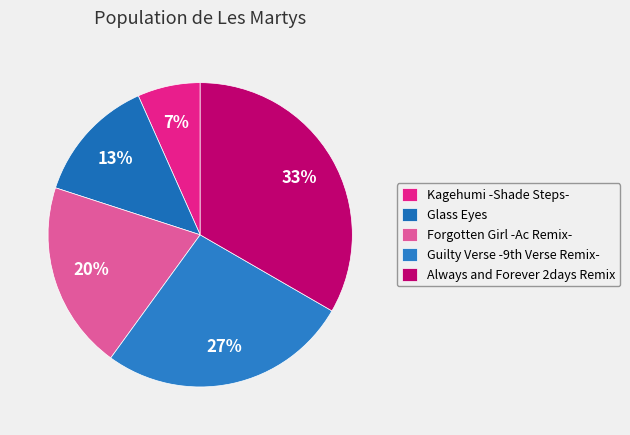

What portion of the pie excludes Kagehumi -Shade Steps-?

93.3%